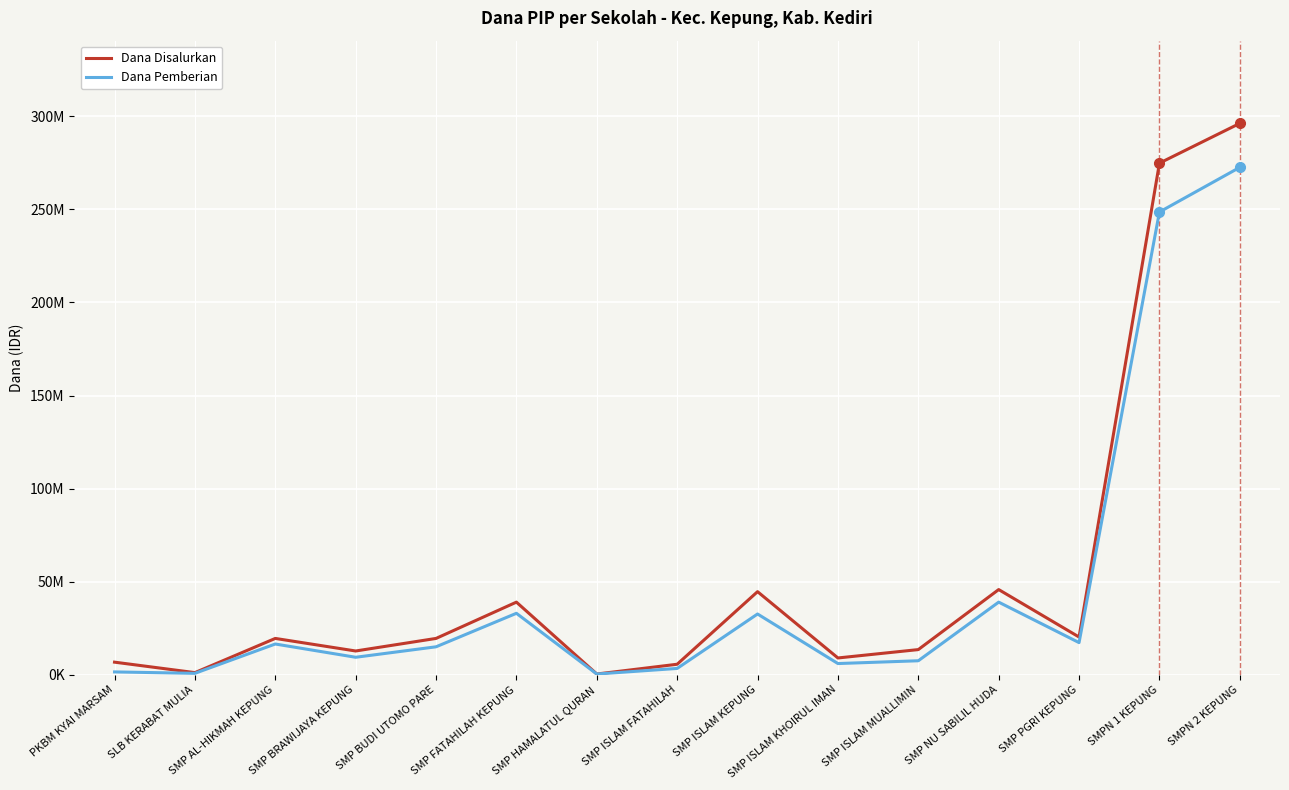

Is this an area chart (filled region under the line)?

No